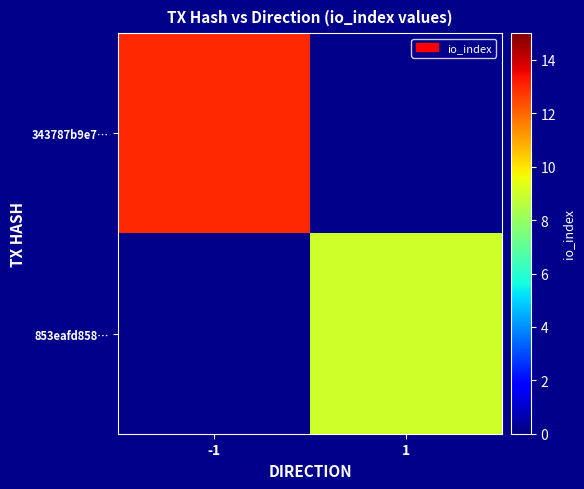

How many values in 853eafd858… are above zero?

1